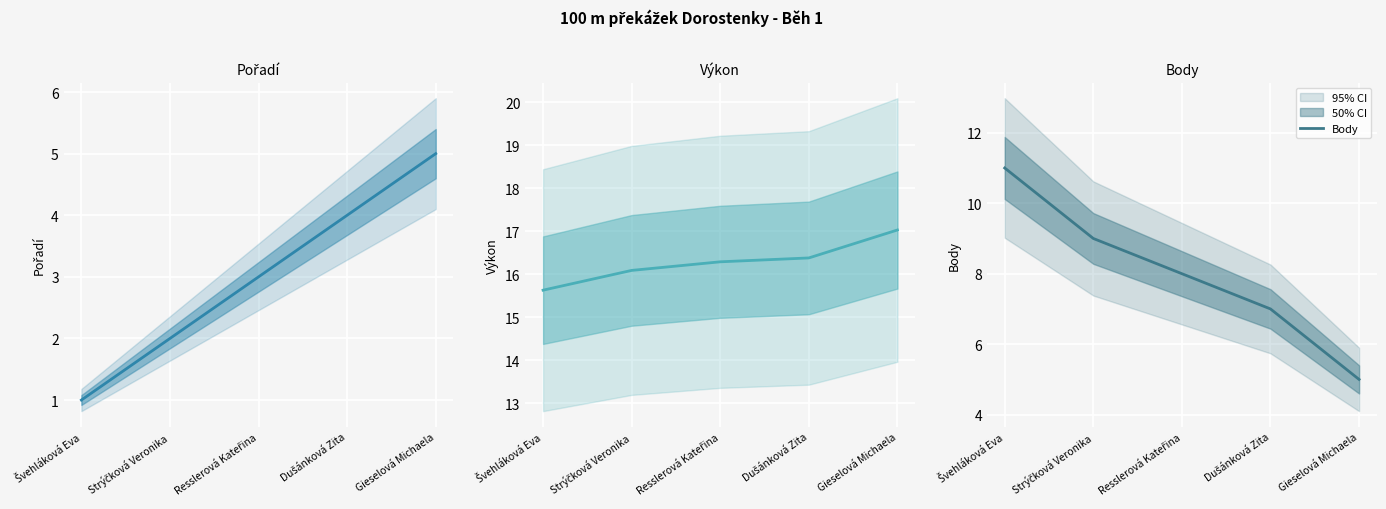

What position from the left is Gieselová Michaela?

5